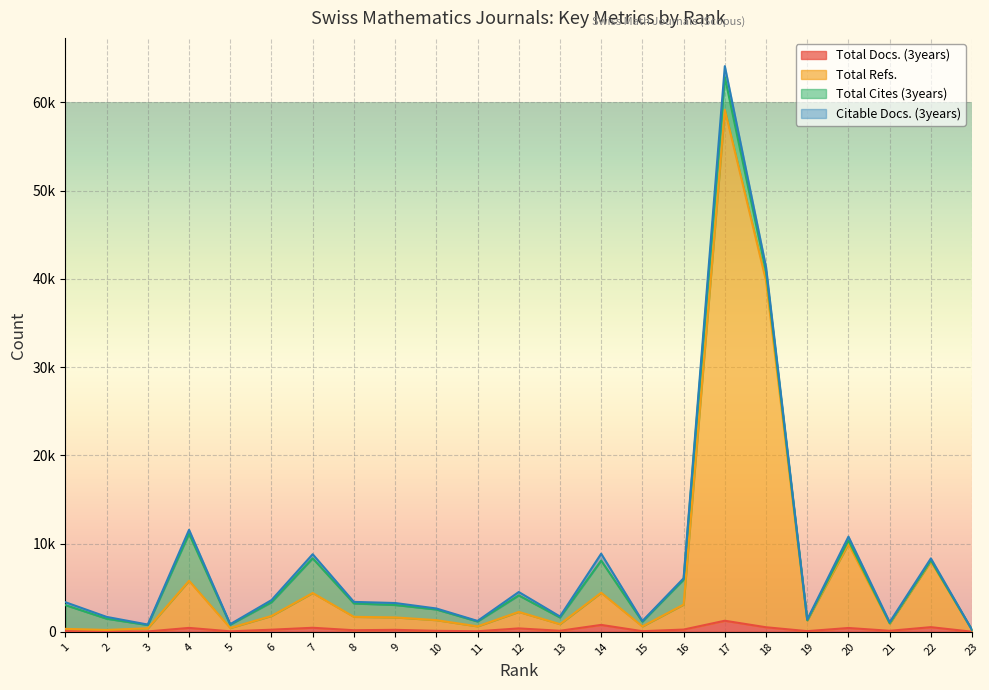

Does the chart display data point markers on the line(s)?

No